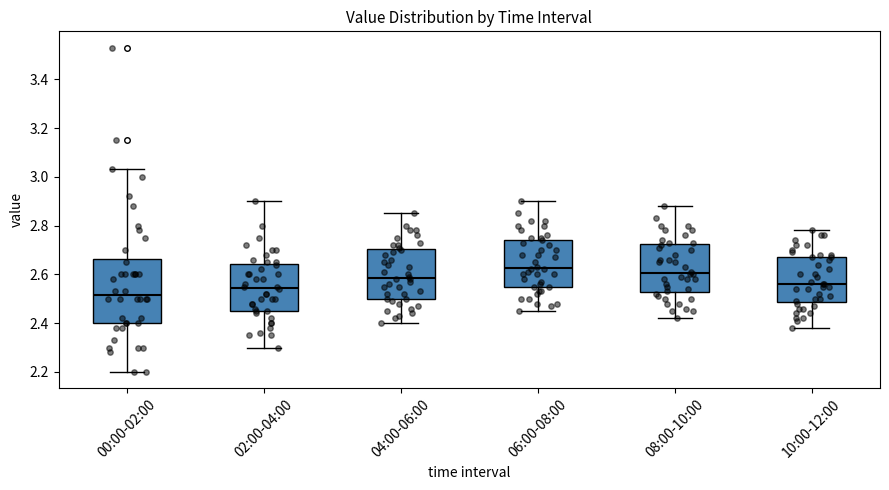

Which box has the lowest median line?

00:00-02:00